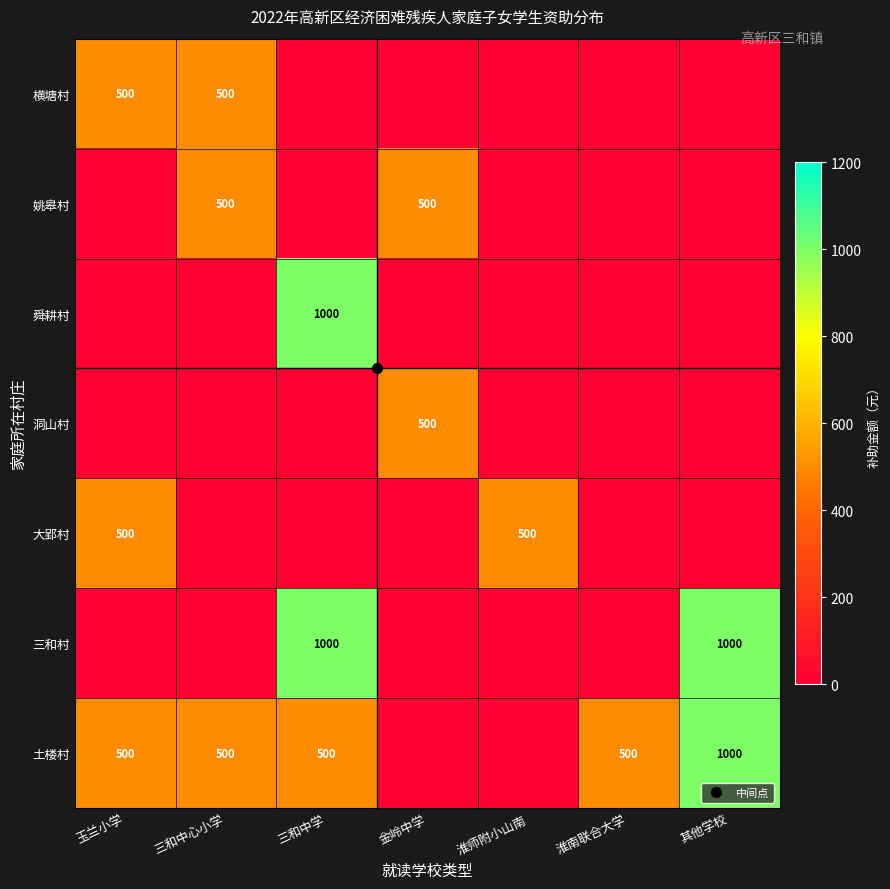

What is the difference between the maximum and minimum values in the 洞山村 series?

500